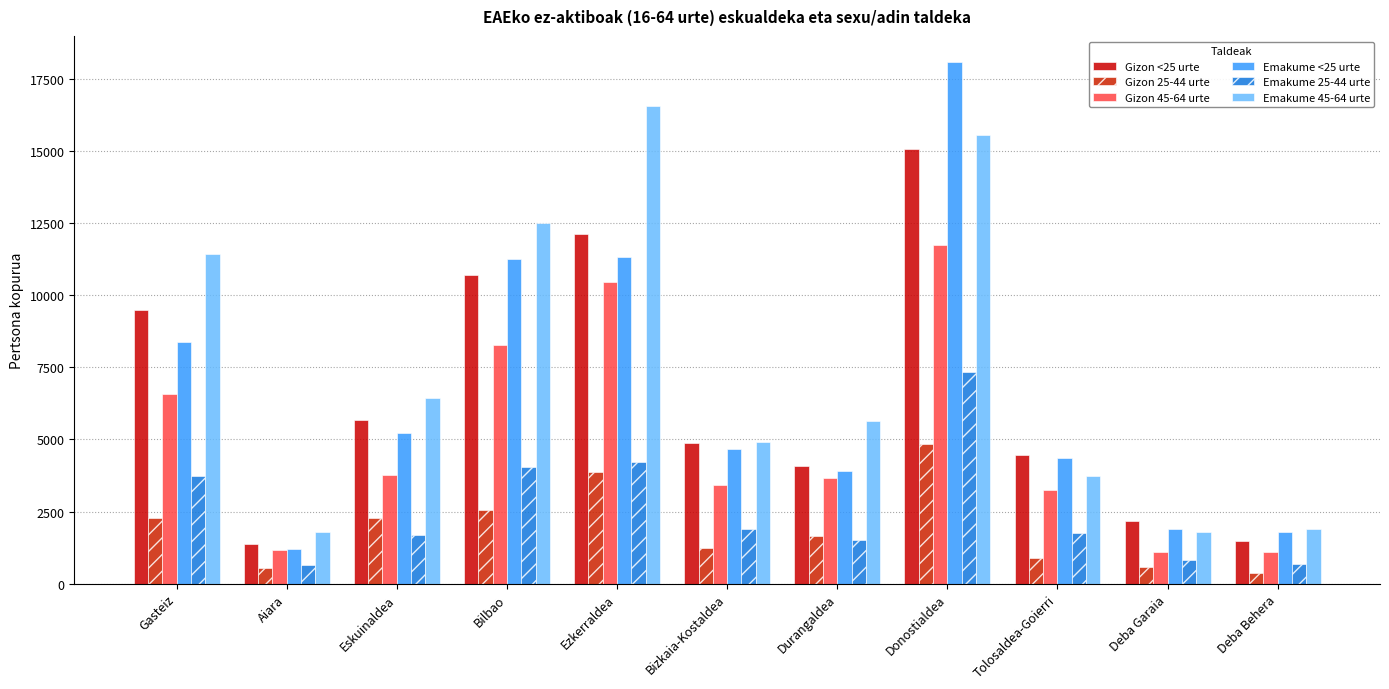

What is the total value across all series at Ezkerraldea?

58498.4